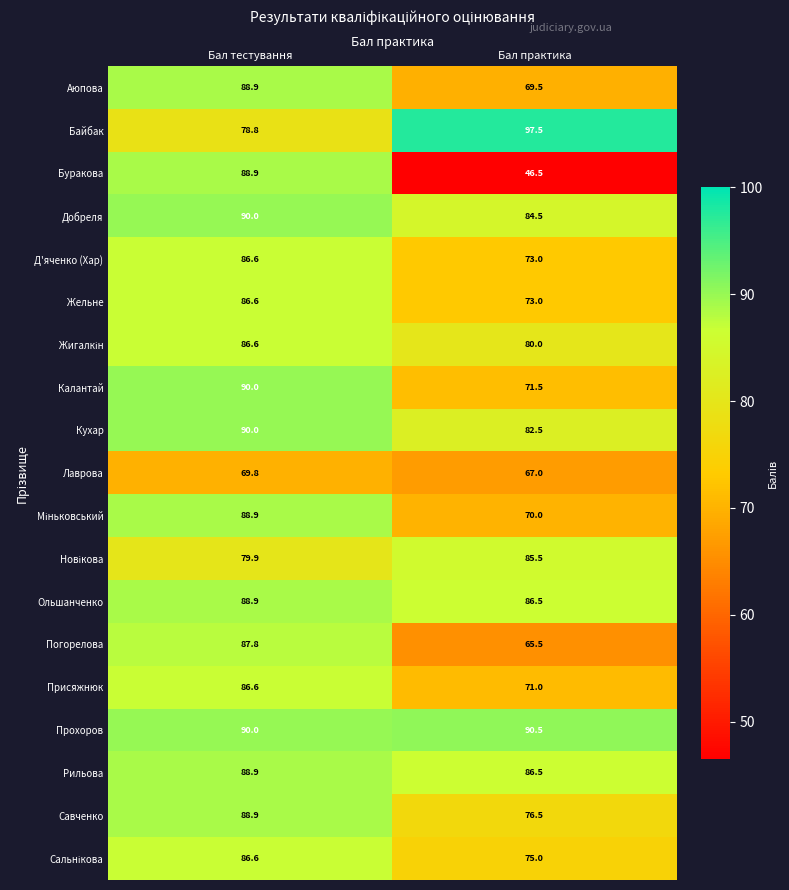

Is the value of Прохоров at Бал практика greater than the value of Савченко at Бал практика?

Yes